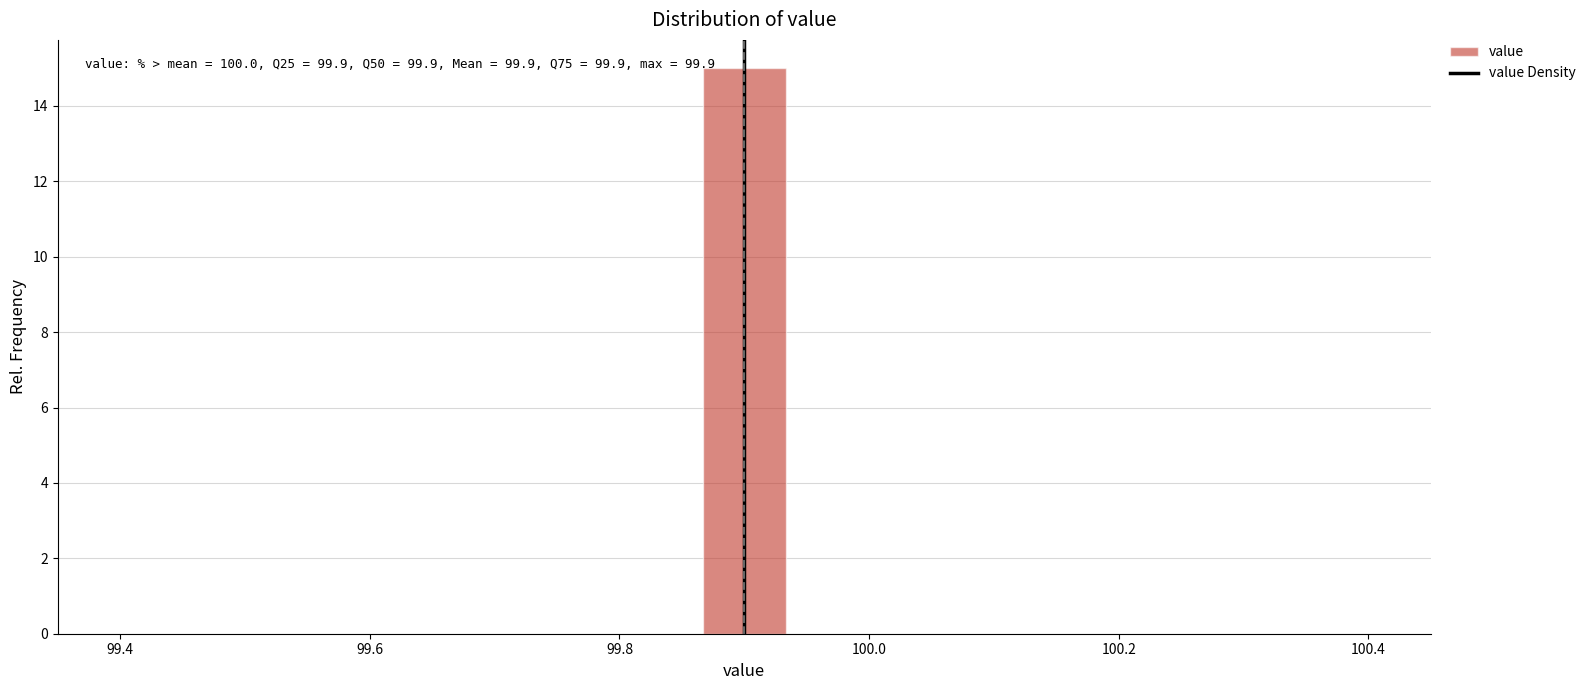

Read against the x-axis, roughly where is the centre of the tallest bar?

99.90